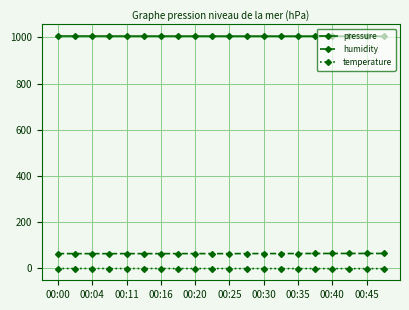

What is the maximum value shown in the chart?

1006.4